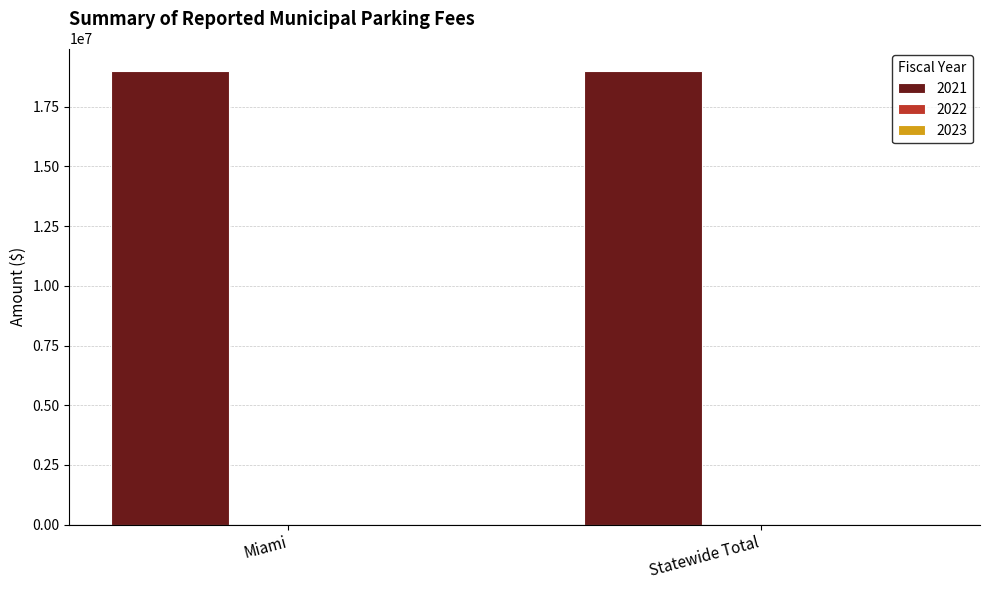

Reading left to right, transcribe all the data shown in this chart.

2021: Miami=18987938	Statewide Total=18987938
2022: Miami=0	Statewide Total=0
2023: Miami=0	Statewide Total=0